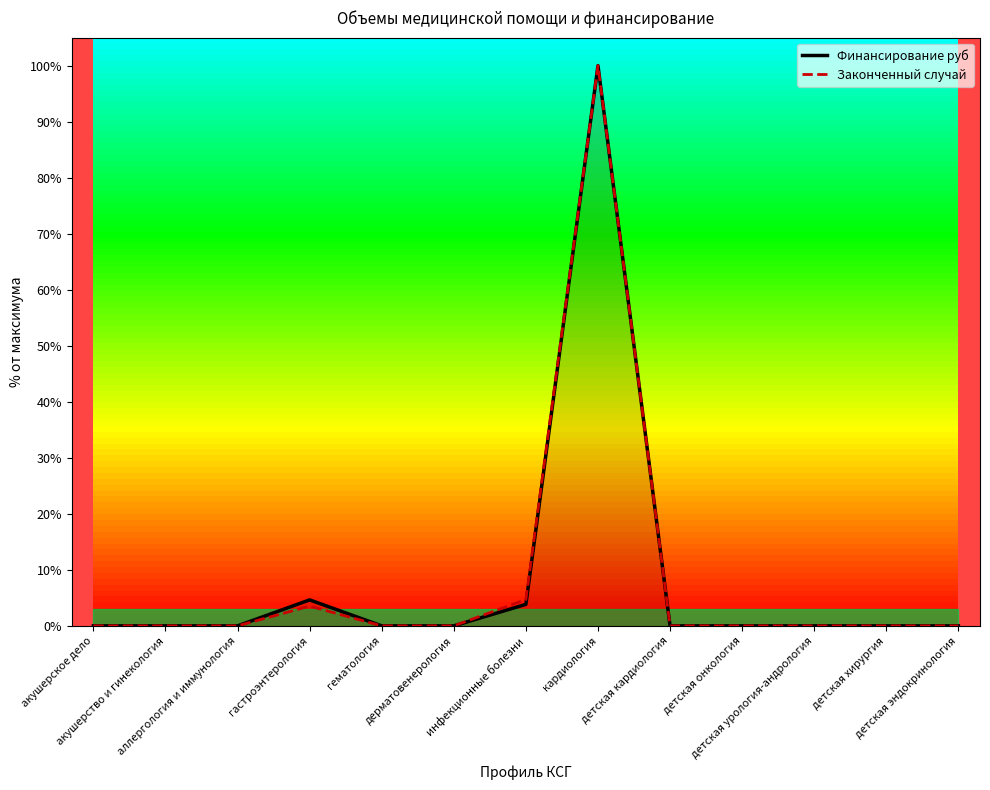

Rank the series by their maximum value, from lowest to highest.

Финансирование руб, Законченный случай